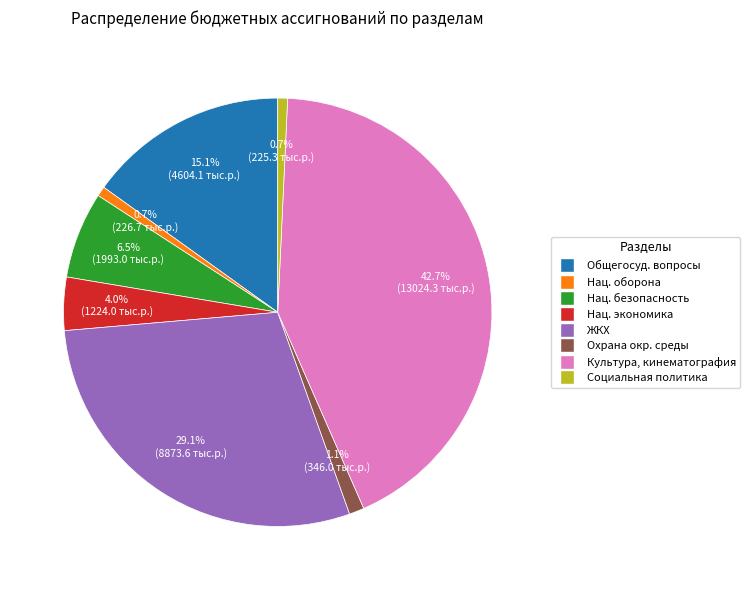

Is there a majority slice in this chart?

No